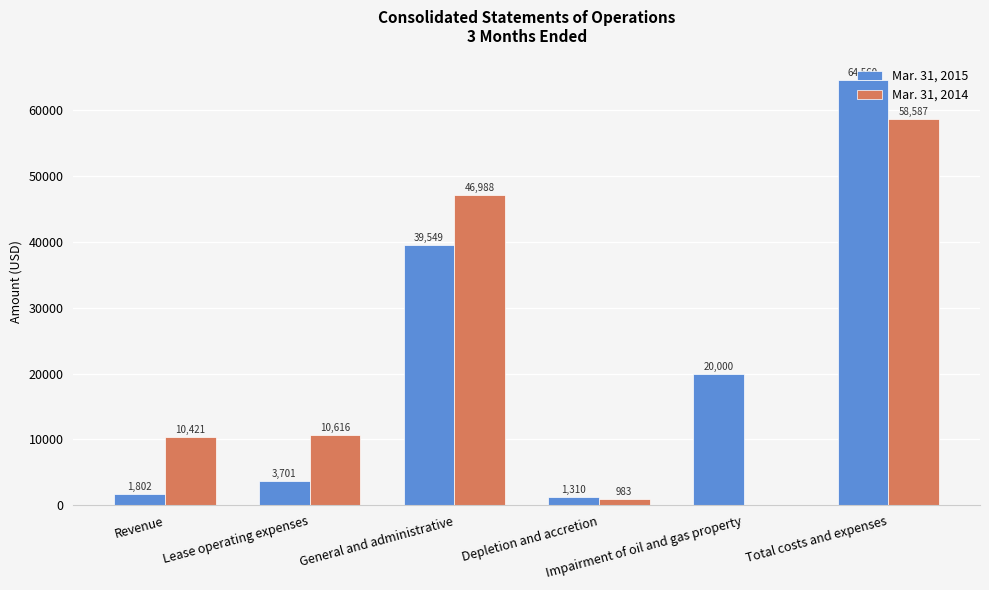

What is the sum of all Mar. 31, 2015 values?

130922